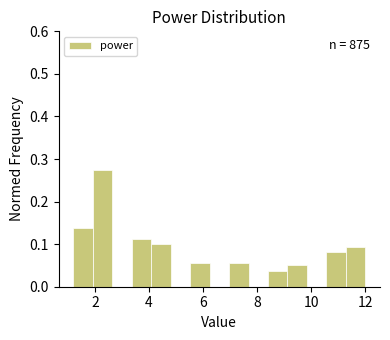

Read against the x-axis, roughly where is the centre of the tallest bar?

2.2